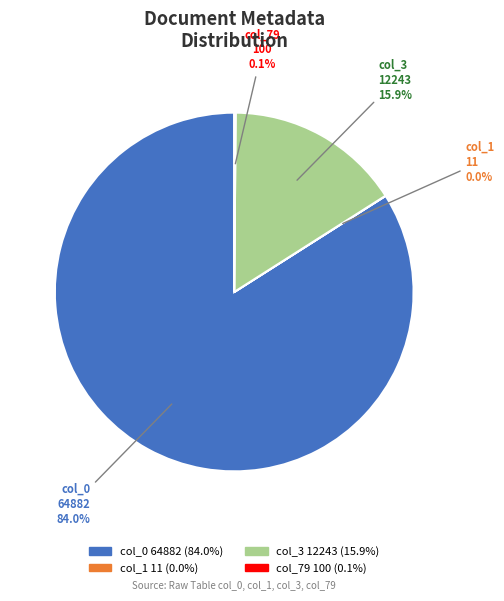

Is there any slice that represents more than half of the pie?

Yes